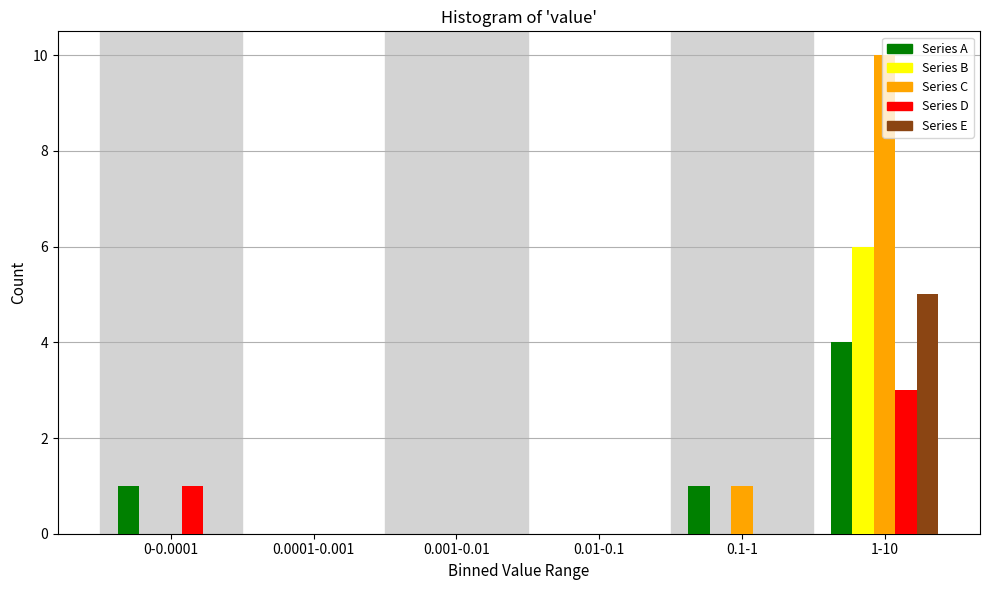

What is the sum of all Series A values?

6